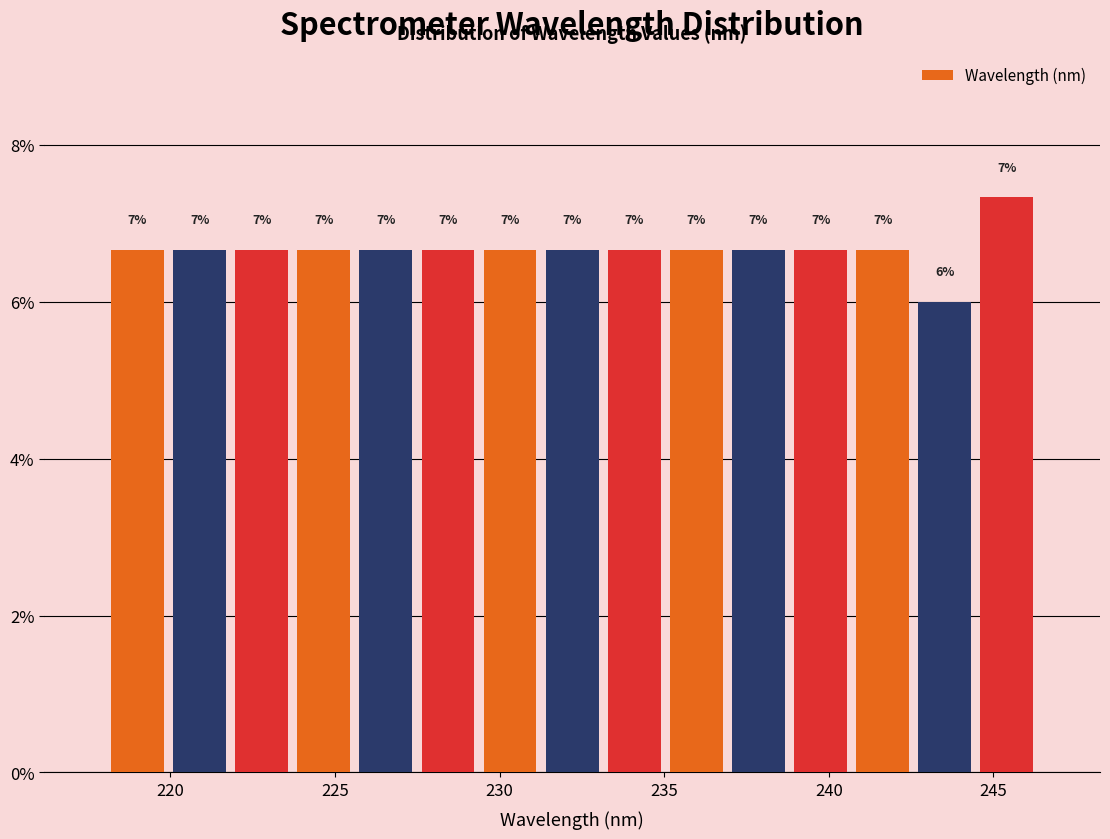

Around what value on the x-axis is the tallest bar? Give the approximate position of its centre, as read against the axis.

245.5